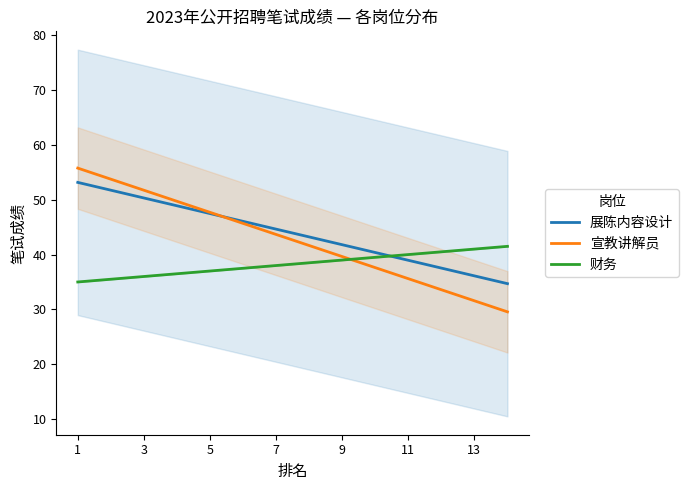

Is it true that 财务 equals 13.6 at 1?

False